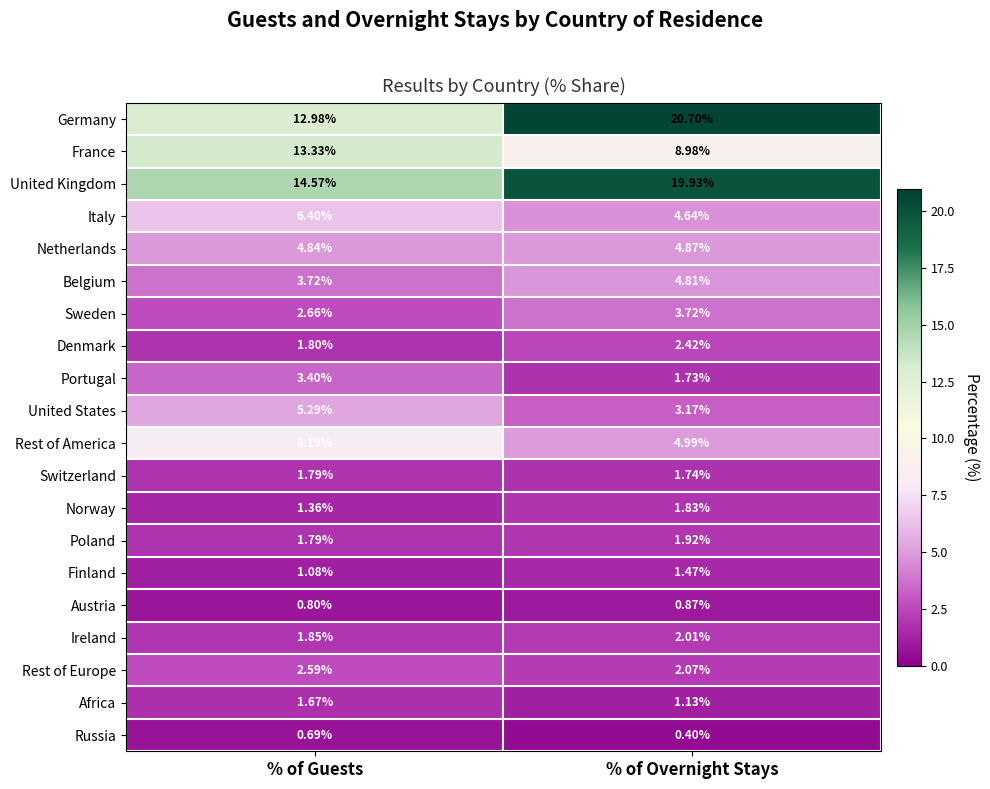

At which label is Belgium closest to 4?

% of Guests